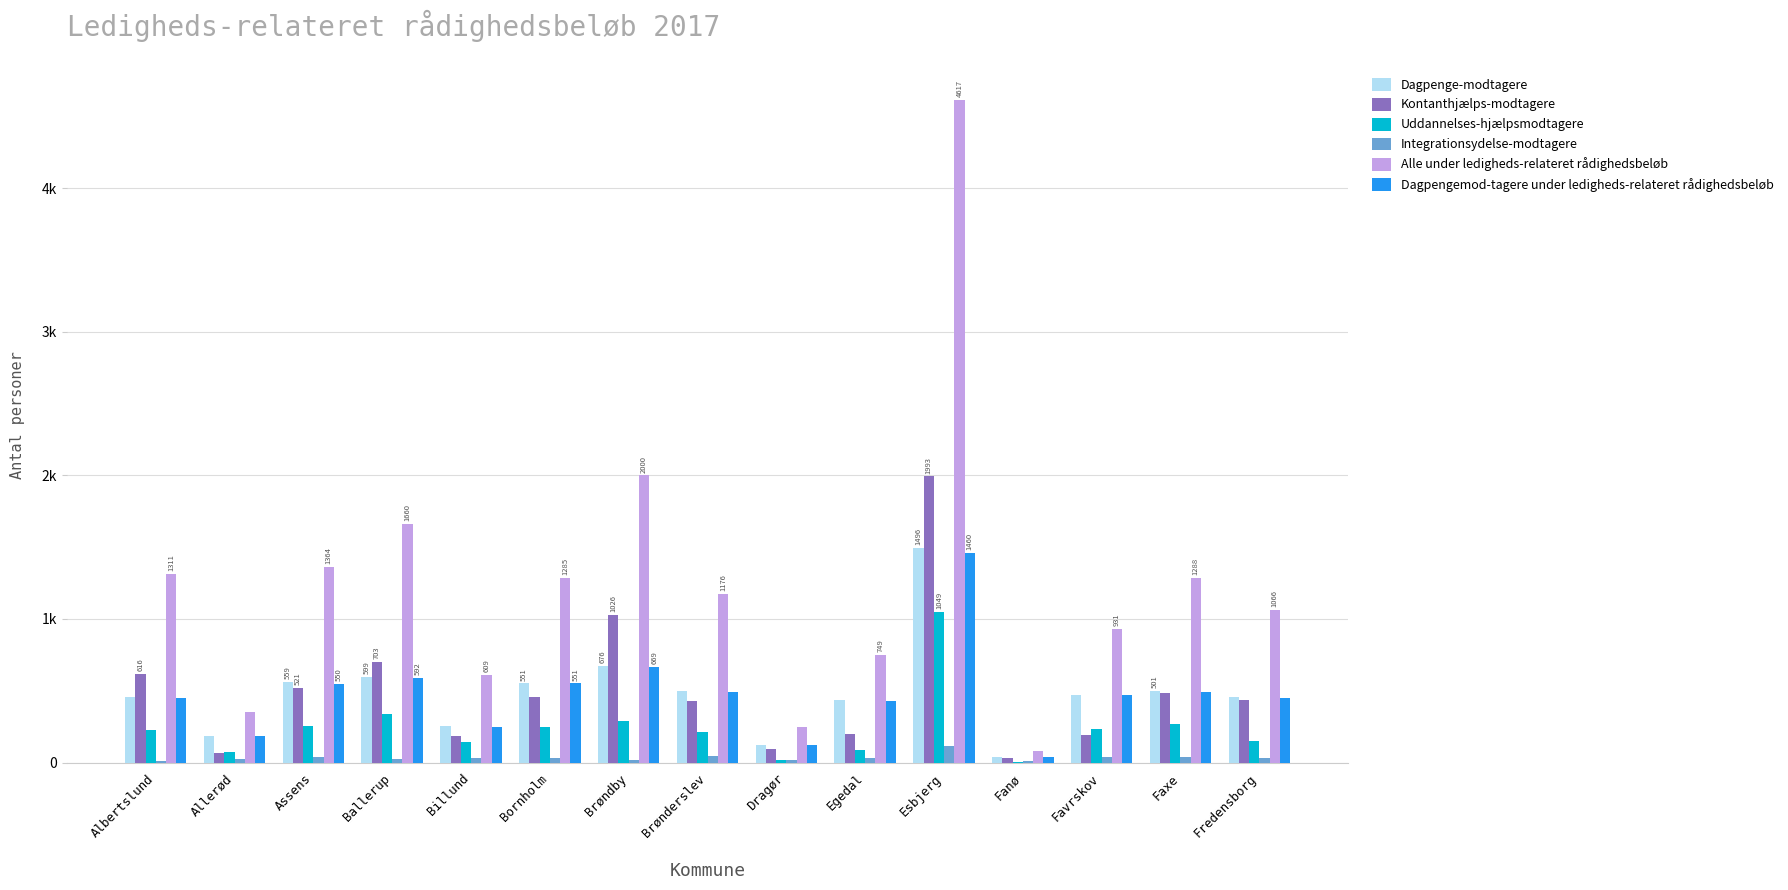

Reading right to left, transcribe all the data shown in this chart.

Dagpenge-modtagere: Fredensborg=455	Faxe=501	Favrskov=468	Fanø=40	Esbjerg=1496	Egedal=435	Dragør=123	Brønderslev=496	Brøndby=676	Bornholm=551	Billund=253	Ballerup=599	Assens=559	Allerød=183	Albertslund=459
Kontanthjælps-modtagere: Fredensborg=434	Faxe=485	Favrskov=191	Fanø=29	Esbjerg=1993	Egedal=198	Dragør=92	Brønderslev=430	Brøndby=1026	Bornholm=454	Billund=187	Ballerup=703	Assens=521	Allerød=69	Albertslund=616
Uddannelses-hjælpsmodtagere: Fredensborg=148	Faxe=270	Favrskov=235	Fanø=6	Esbjerg=1049	Egedal=88	Dragør=18	Brønderslev=214	Brøndby=290	Bornholm=245	Billund=141	Ballerup=341	Assens=257	Allerød=75	Albertslund=230
Integrationsydelse-modtagere: Fredensborg=35	Faxe=39	Favrskov=38	Fanø=8	Esbjerg=115	Egedal=31	Dragør=16	Brønderslev=44	Brøndby=15	Bornholm=35	Billund=33	Ballerup=24	Assens=36	Allerød=23	Albertslund=12
Alle under ledigheds-relateret rådighedsbeløb: Fredensborg=1066	Faxe=1288	Favrskov=931	Fanø=83	Esbjerg=4617	Egedal=749	Dragør=247	Brønderslev=1176	Brøndby=2000	Bornholm=1285	Billund=609	Ballerup=1660	Assens=1364	Allerød=349	Albertslund=1311
Dagpengemod-tagere under ledigheds-relateret rådighedsbeløb: Fredensborg=449	Faxe=494	Favrskov=467	Fanø=40	Esbjerg=1460	Egedal=432	Dragør=121	Brønderslev=488	Brøndby=669	Bornholm=551	Billund=248	Ballerup=592	Assens=550	Allerød=182	Albertslund=453